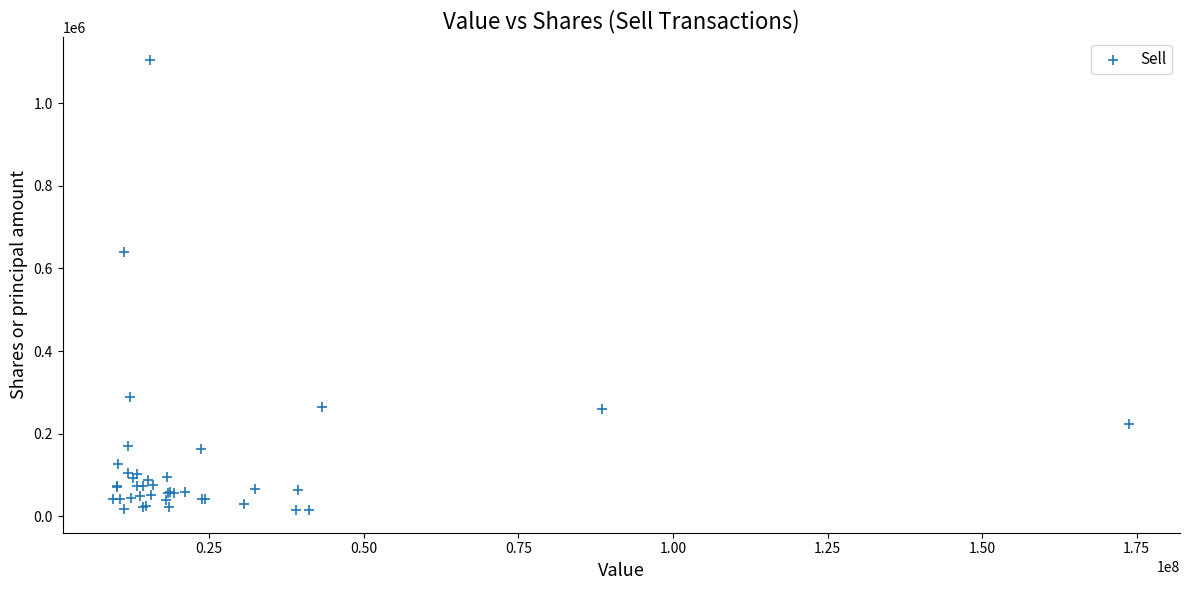

What Y value in the scatter plot is closest to 560175?

639371